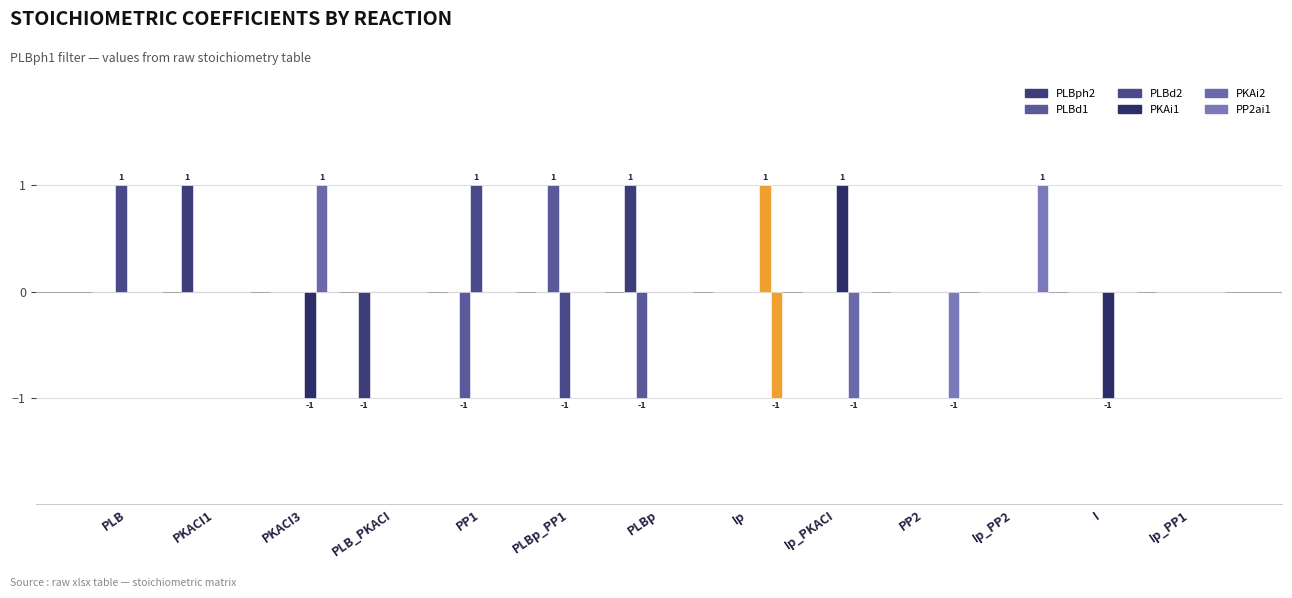

True or false: PLBph2 has a value of 1 at PLBp_PP1.

False